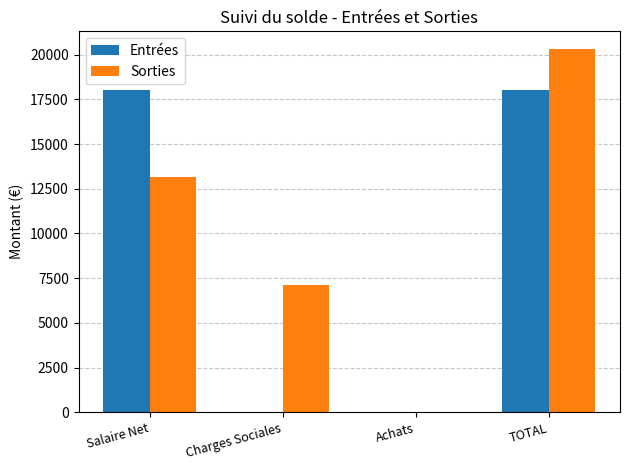

At which category is the sum across all series the highest?

TOTAL